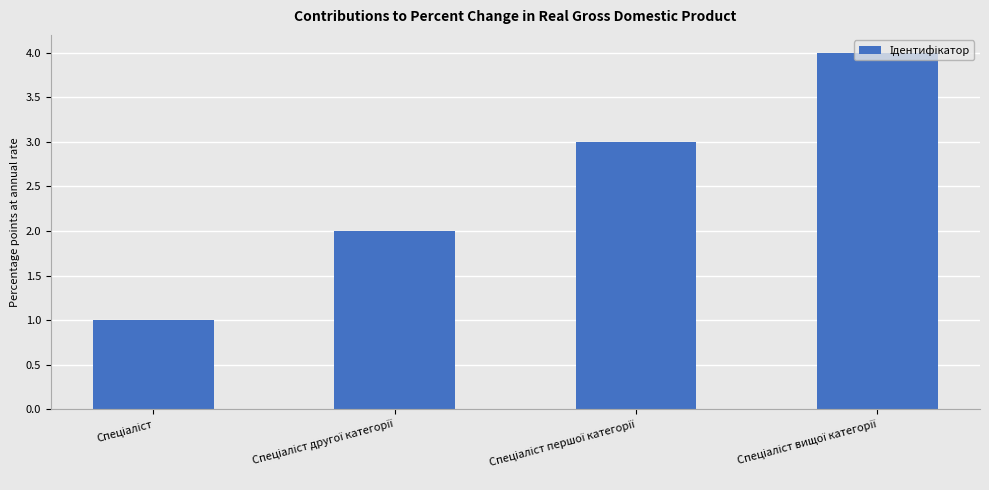

What is the difference between the maximum and minimum values?

3